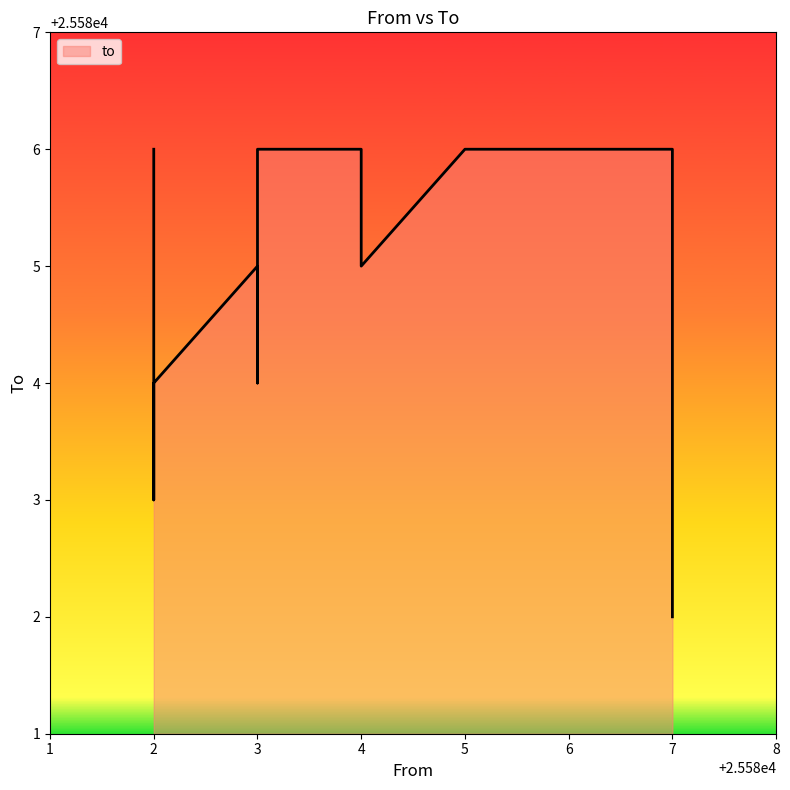

Which label corresponds to the smallest value in the chart?

25587